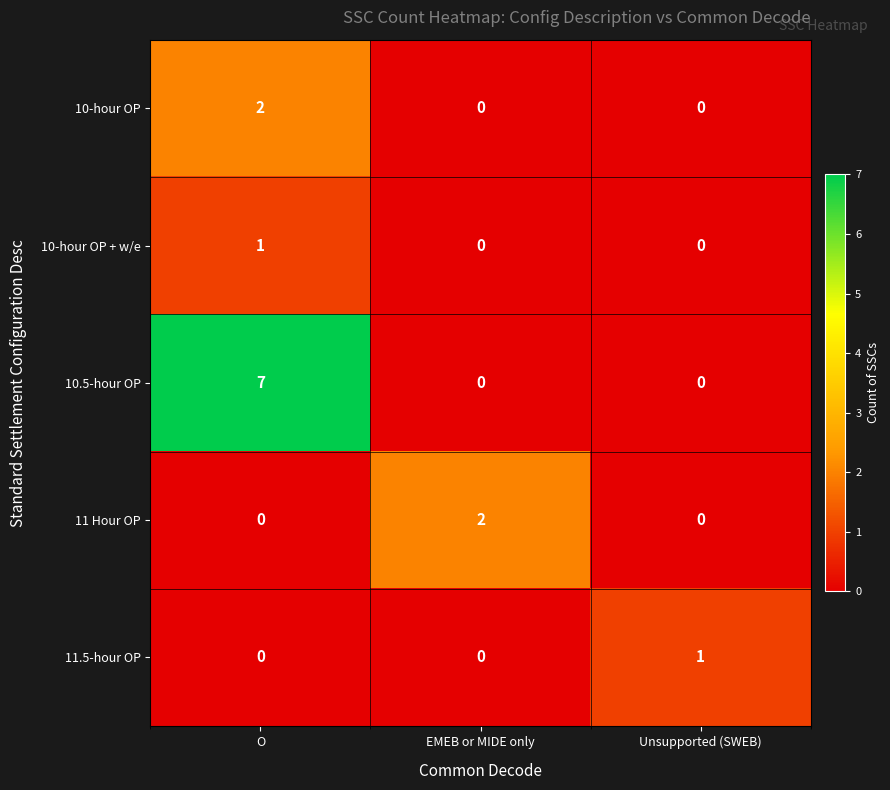

Count the number of data series in this chart.

5